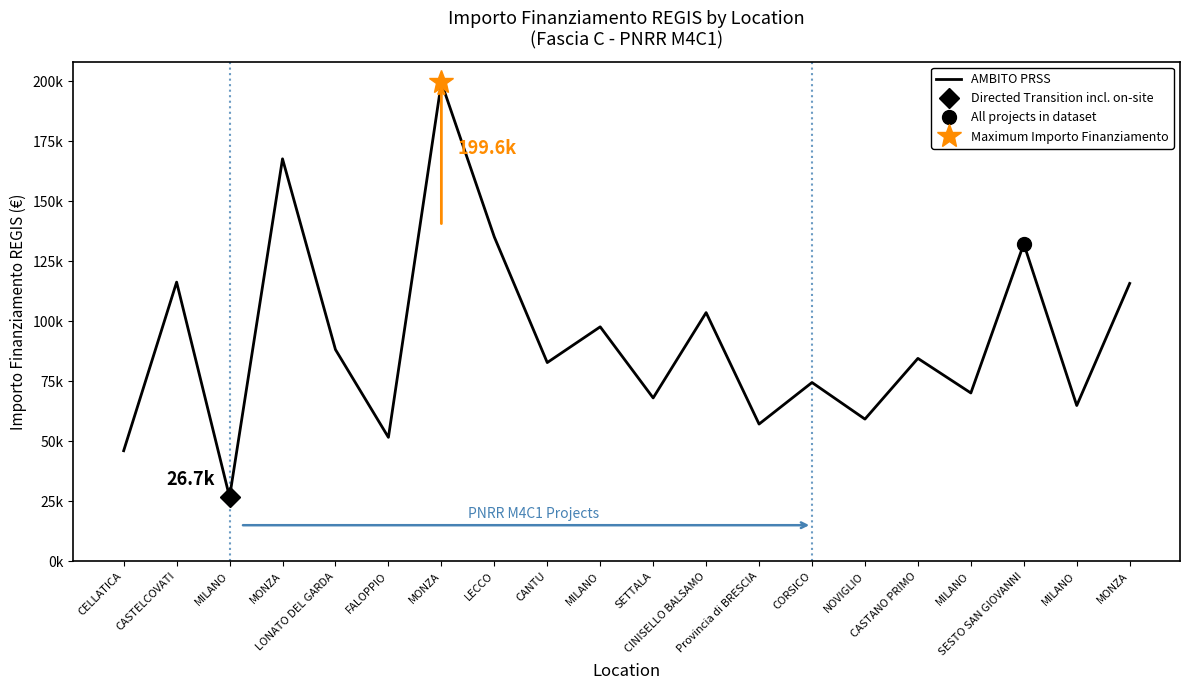

What is the ratio of the value at CANTU to the value at MONZA?

0.5